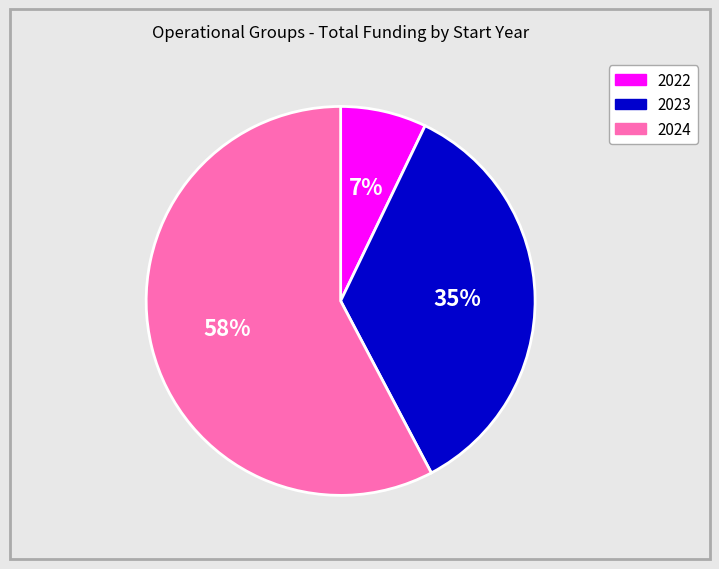

Is there a majority slice in this chart?

Yes